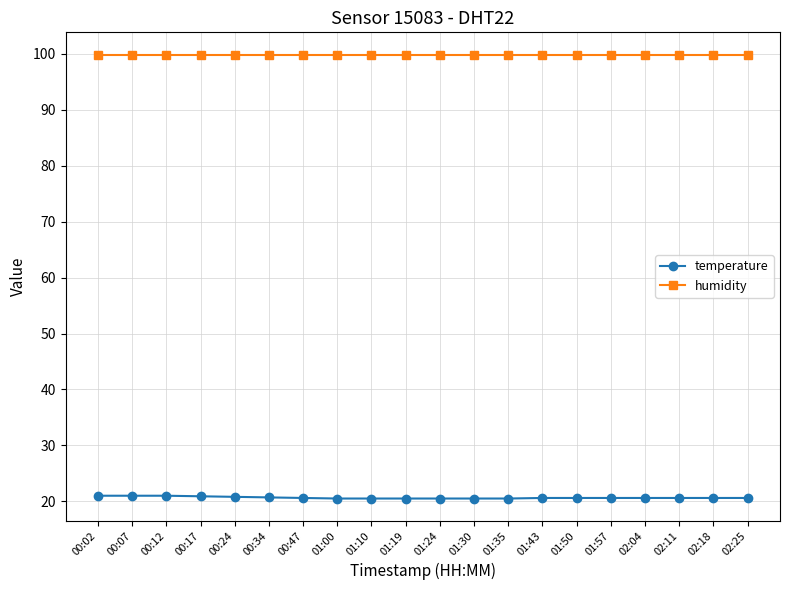

The value of temperature at 00:12 is 21.0. True or false?

True